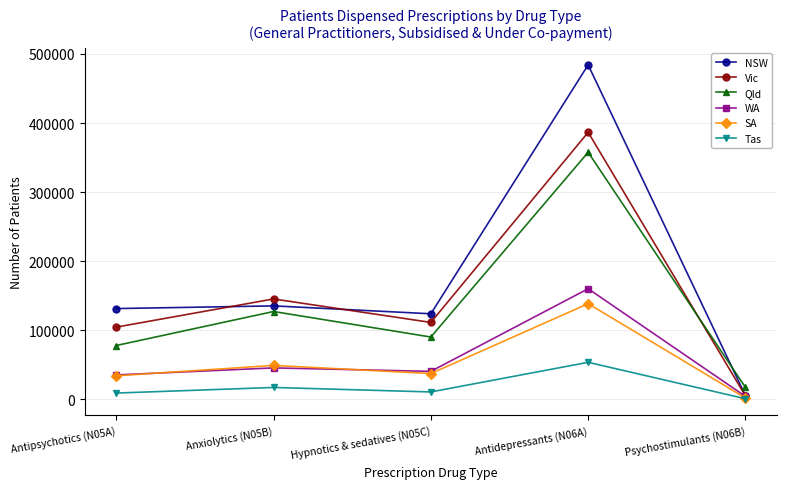

What is the greatest value displayed?

484165